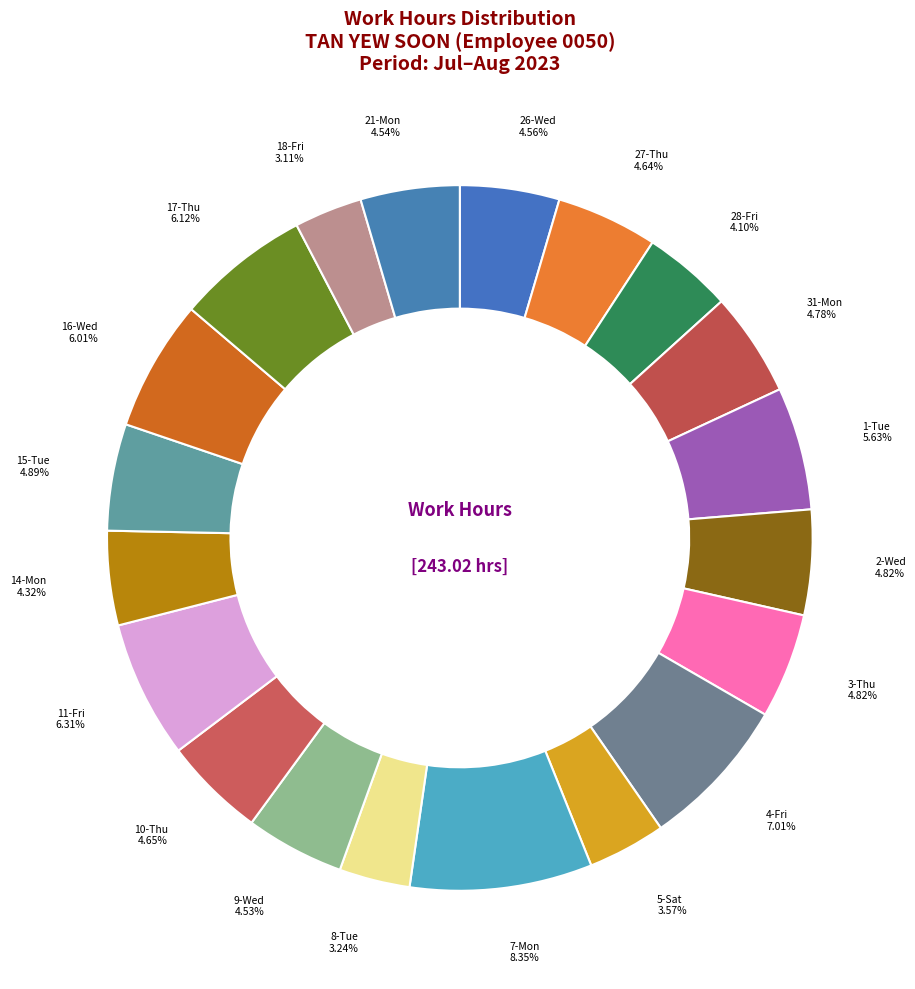

True or false: 21-Mon accounts for 10% of the total.

False